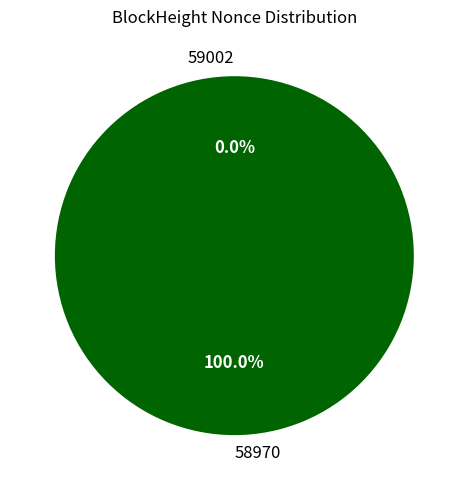

The 59002 slice represents 7% of the pie. True or false?

False